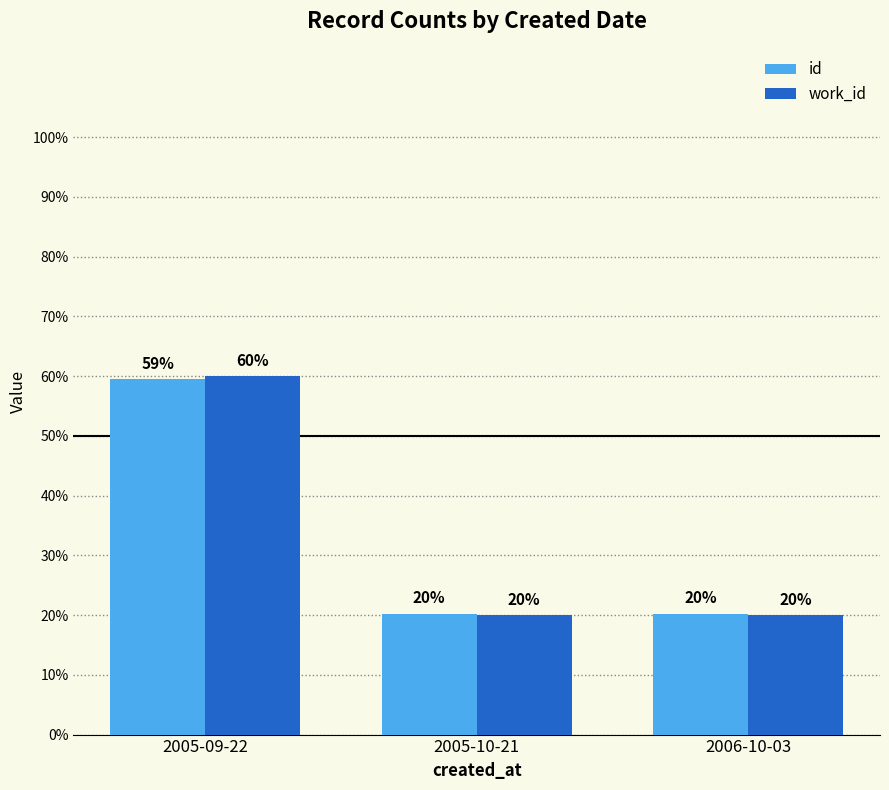

What value does the work_id series have at 2006-10-03?

20.0